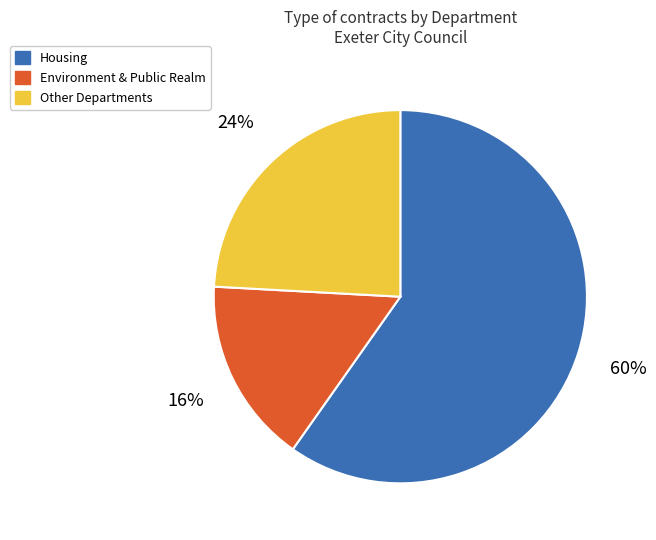

Count the number of slices in the pie.

3